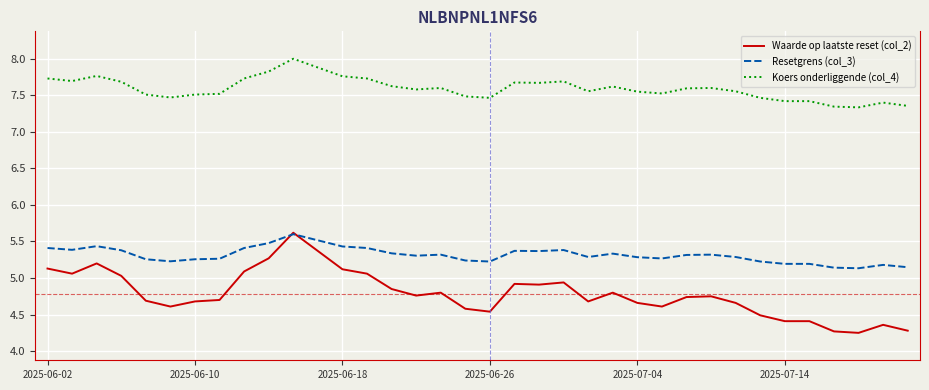

Which series has the largest range (max minus min)?

Waarde op laatste reset (col_2)